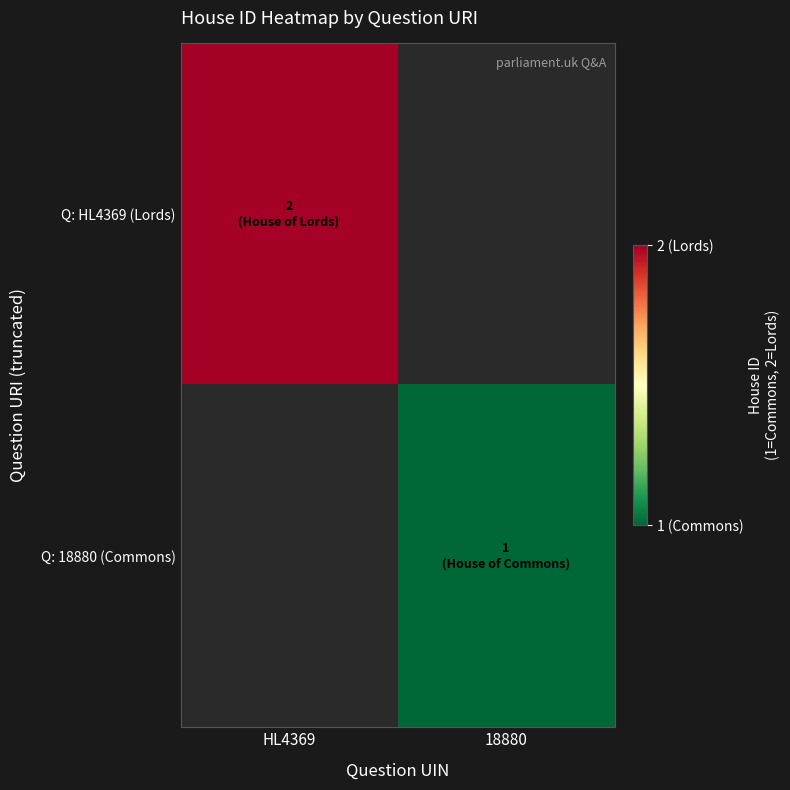

What is the smallest value displayed?

1.0